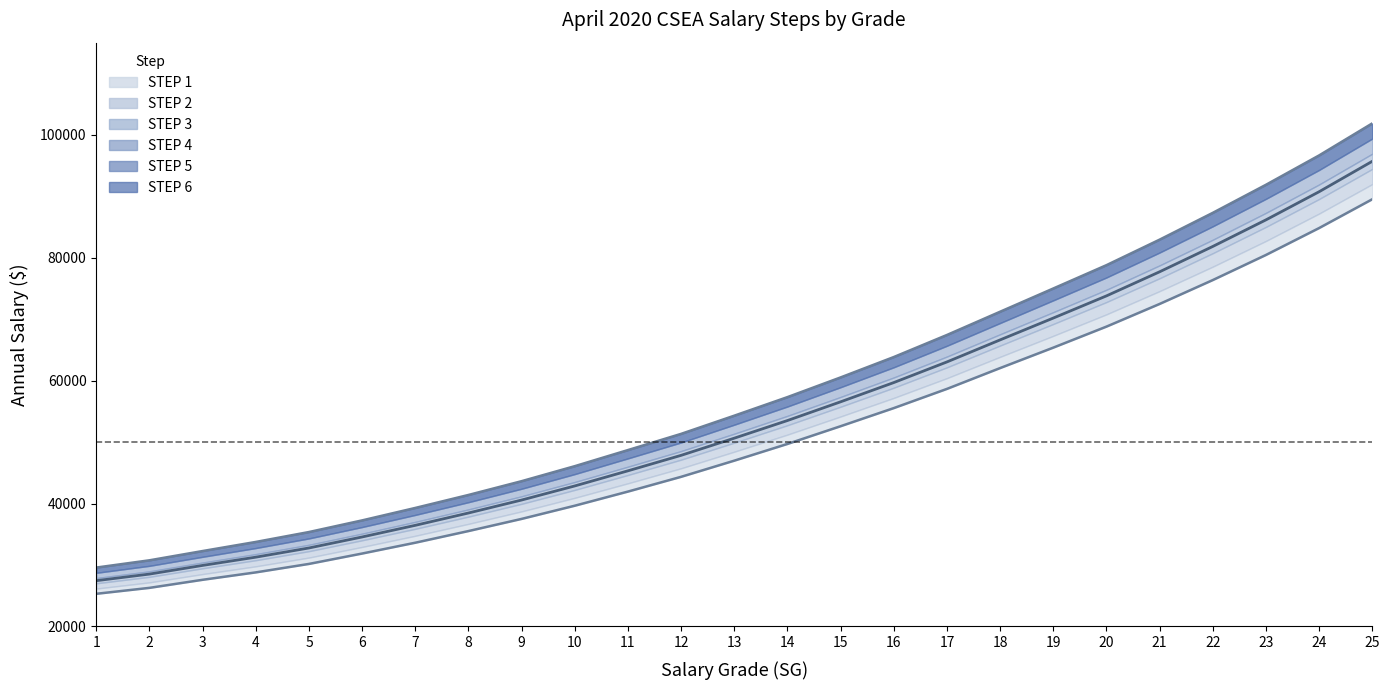

True or false: STEP 3 has more than 2 interior local peaks.

False